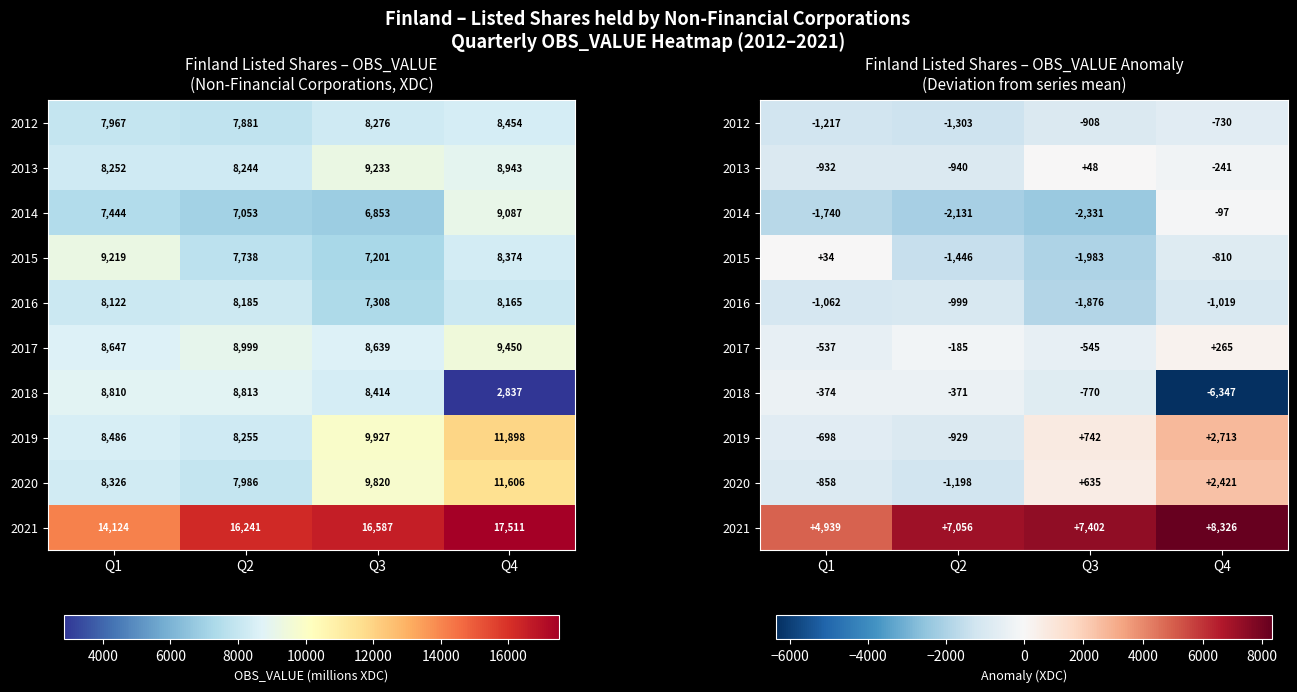

List the series in order of their peak value, highest first.

2021, 2019, 2020, 2017, 2013, 2015, 2014, 2018, 2012, 2016